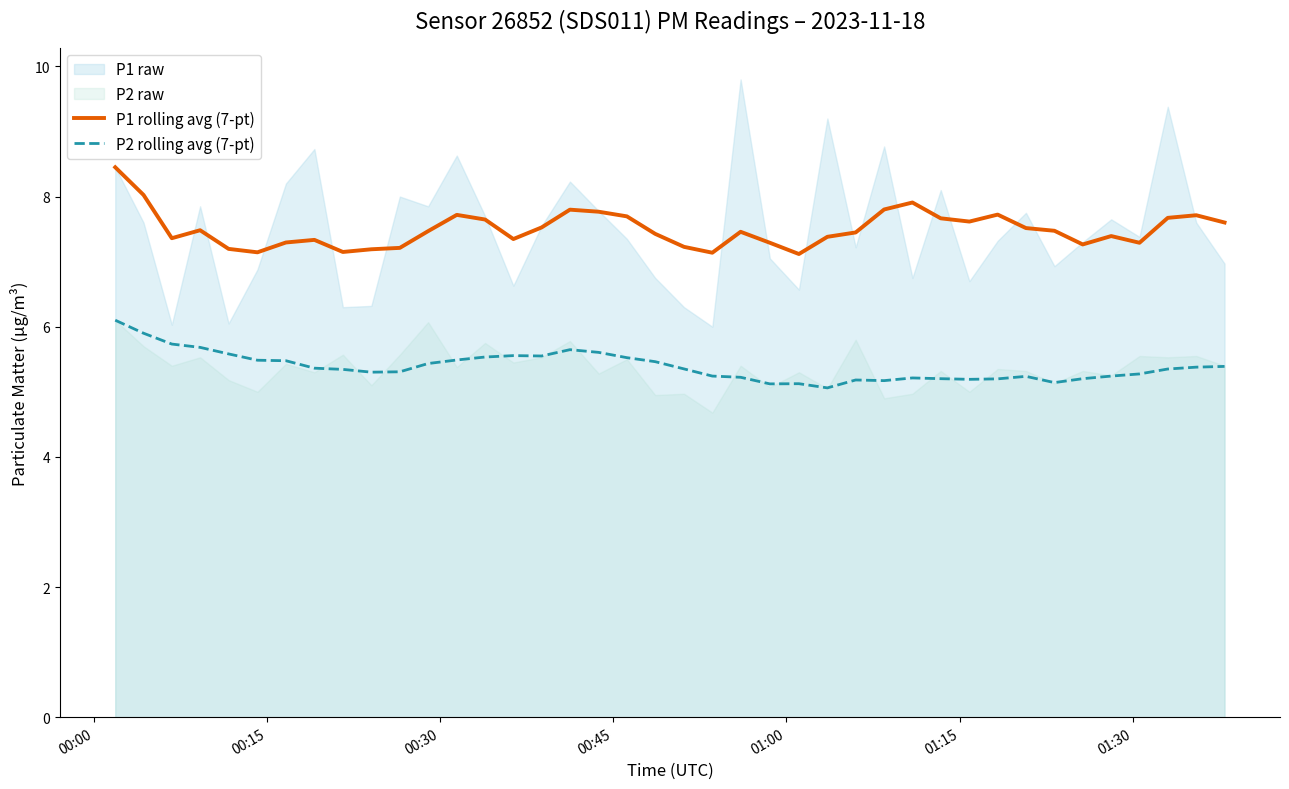

True or false: P1 rolling avg (7-pt) and P2 rolling avg (7-pt) cross at least once.

False